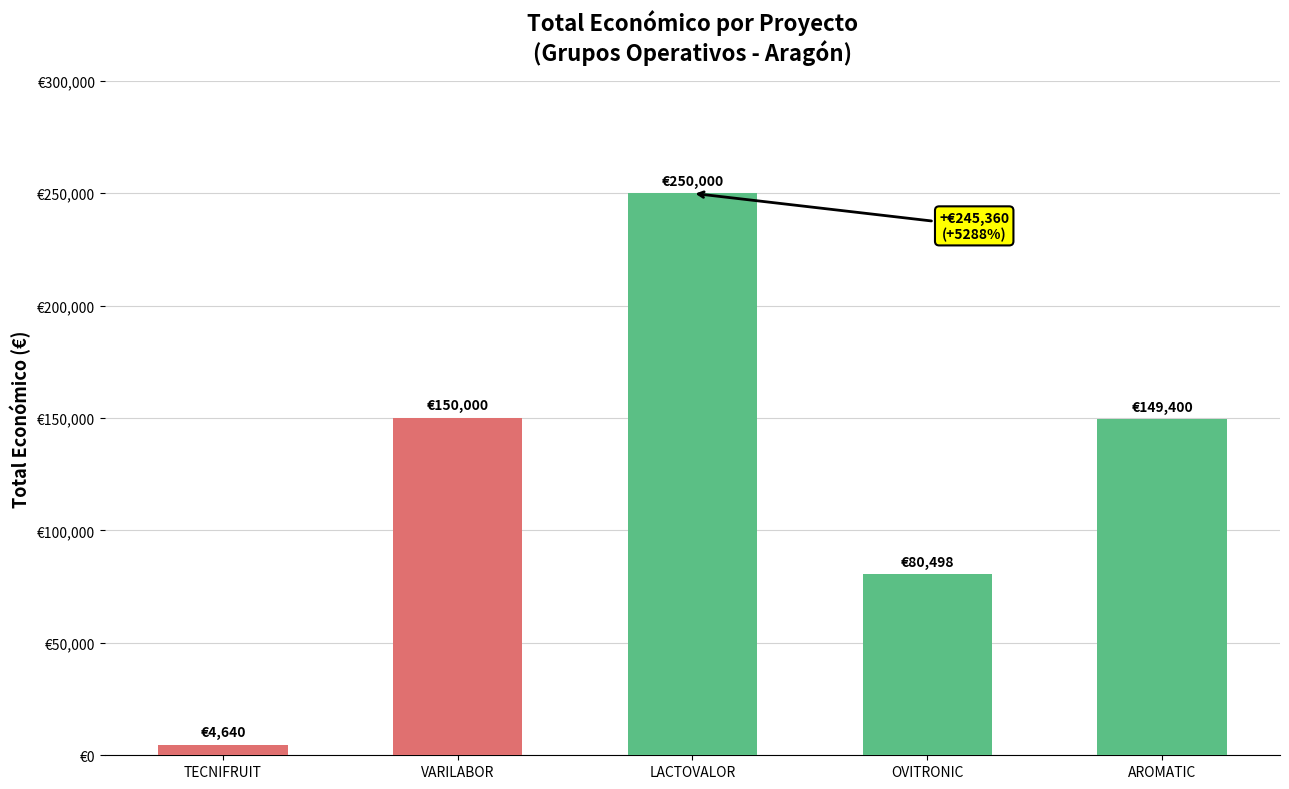

Reading left to right, list all the values displayed in this chart.

2017=4640	2023=150000	2023=250000	2024=80498	2024=149400